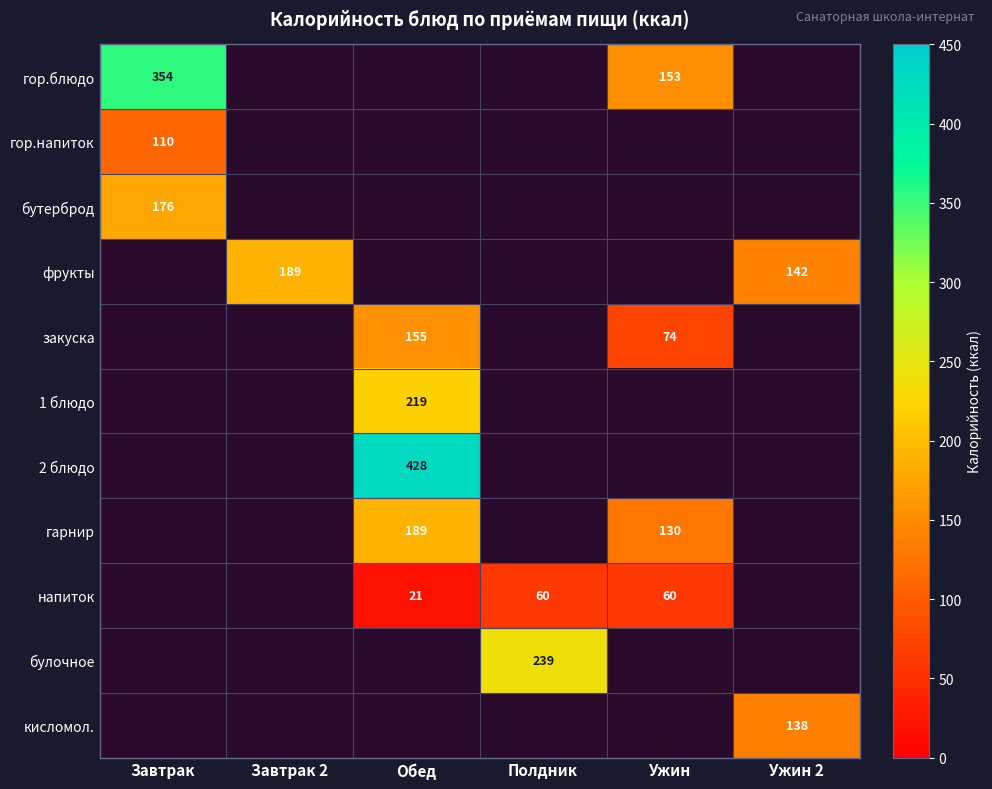

Which label corresponds to the smallest value in the chart?

Обед